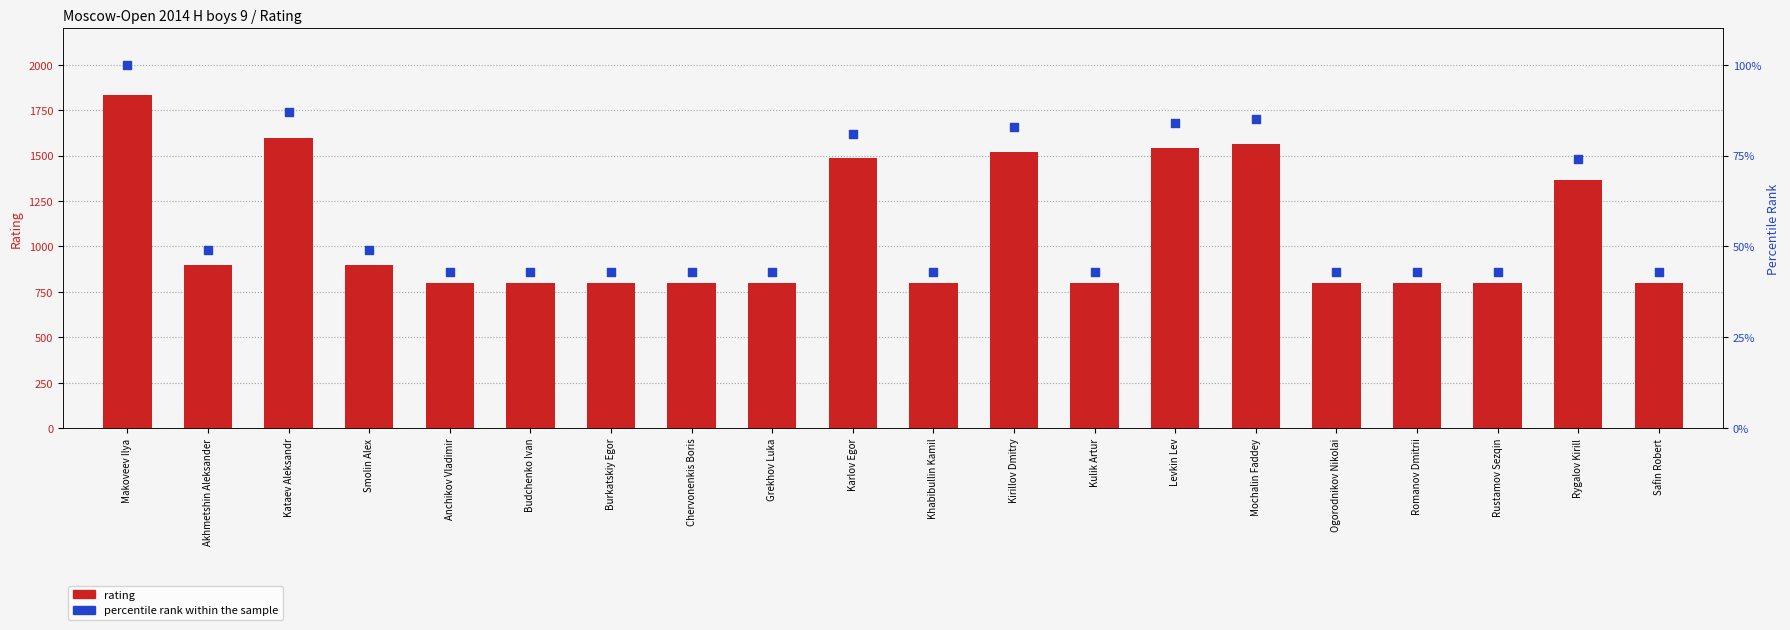

Is the value of rating at Rustamov Sezqin greater than the value of percentile rank within the sample at Chervonenkis Boris?

Yes